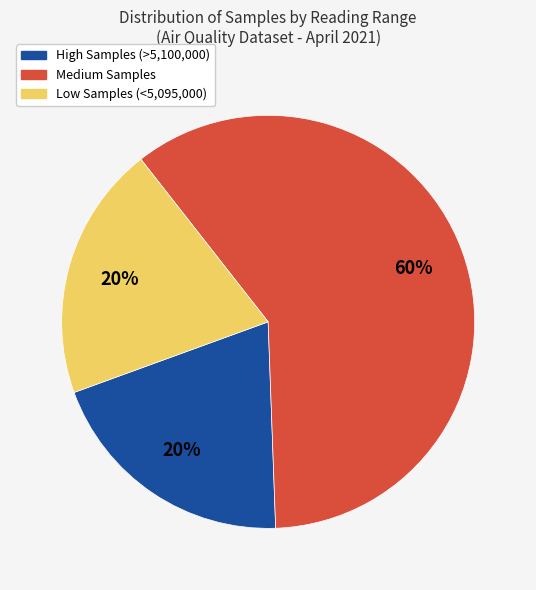

Is there a majority slice in this chart?

Yes